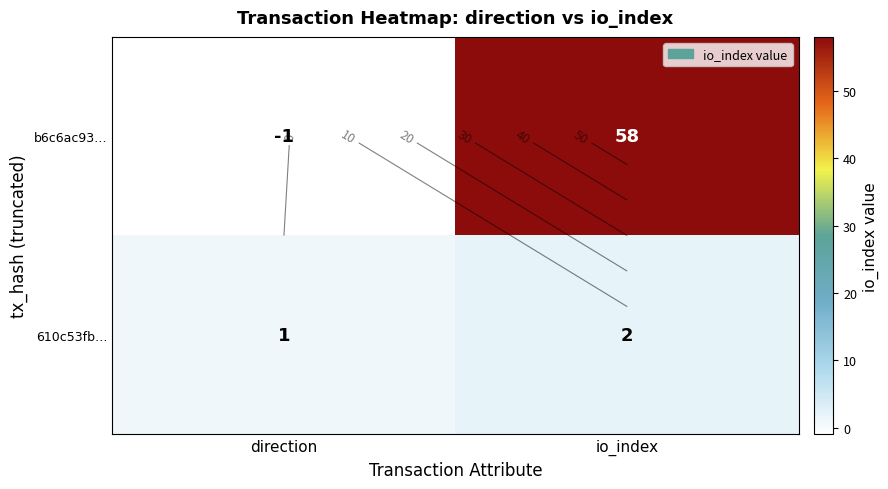

Which series changed the most between direction and io_index?

b6c6ac93…